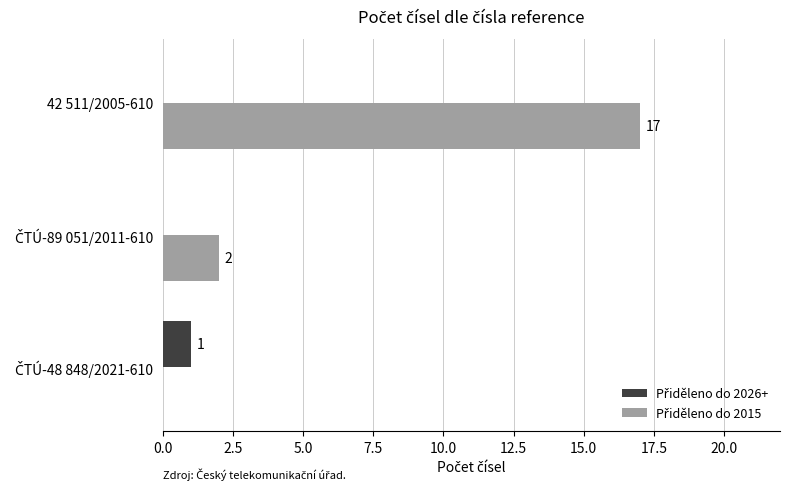

At which category is the sum across all series the highest?

42 511/2005-610